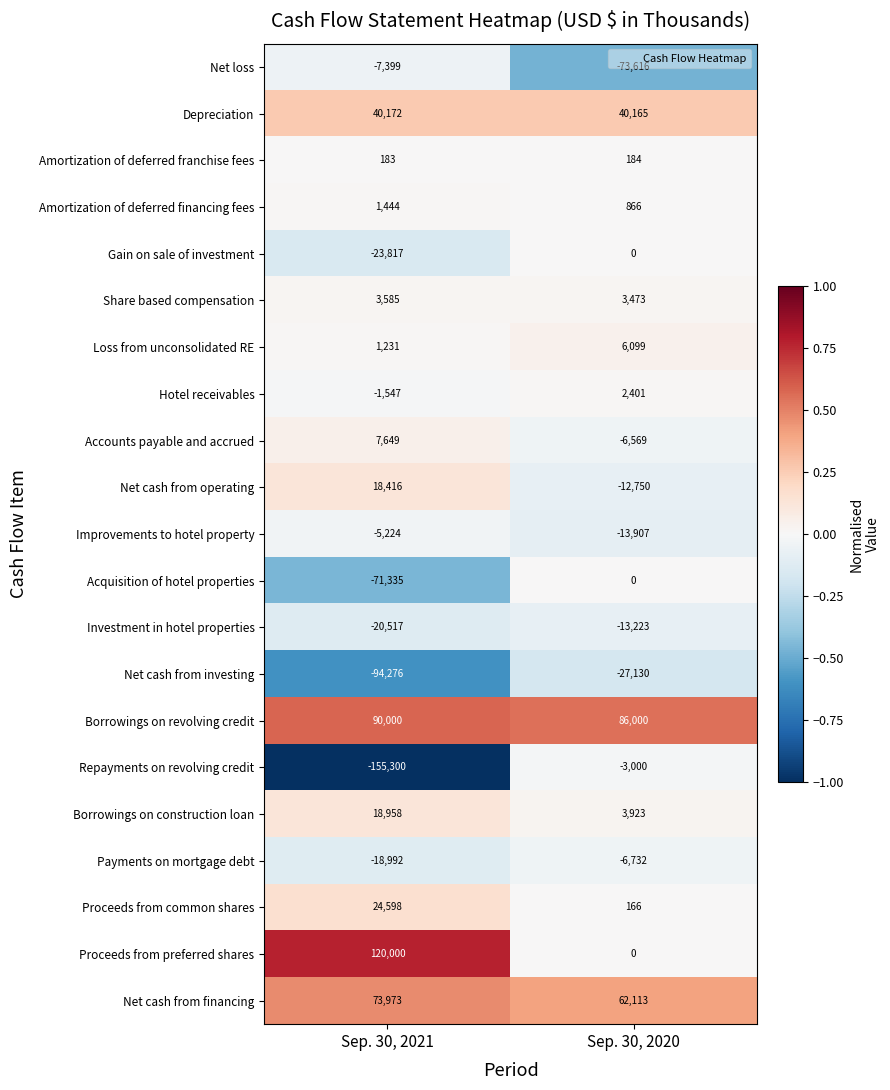

How many distinct data groups are displayed?

21